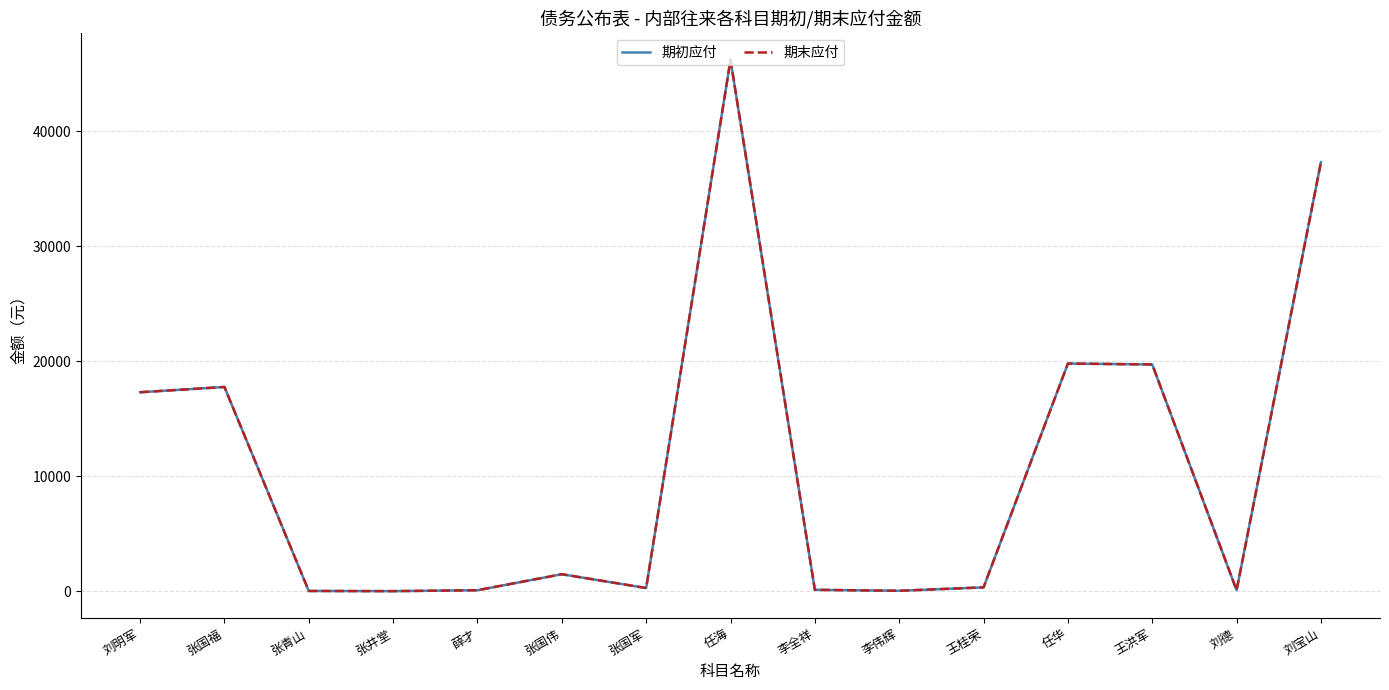

What is the sum of all 期初应付 values?

160591.2